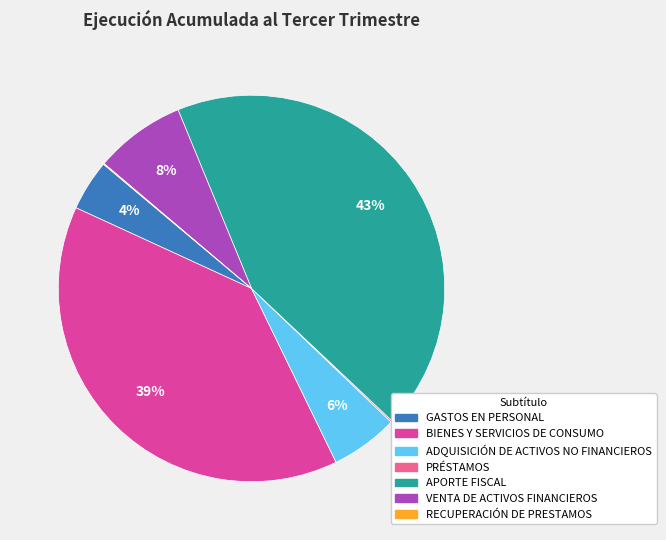

To the nearest percent, what is the average slice percentage?

14%